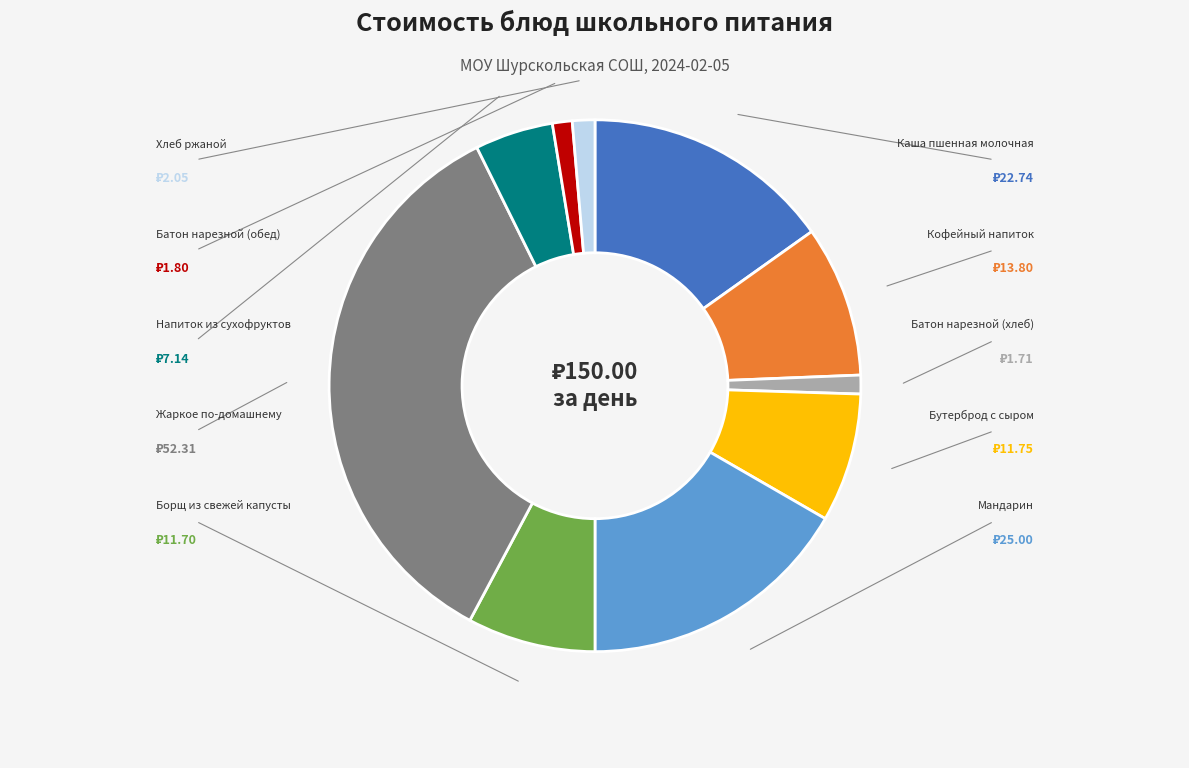

Is Батон нарезной (обед) the majority of the pie?

No